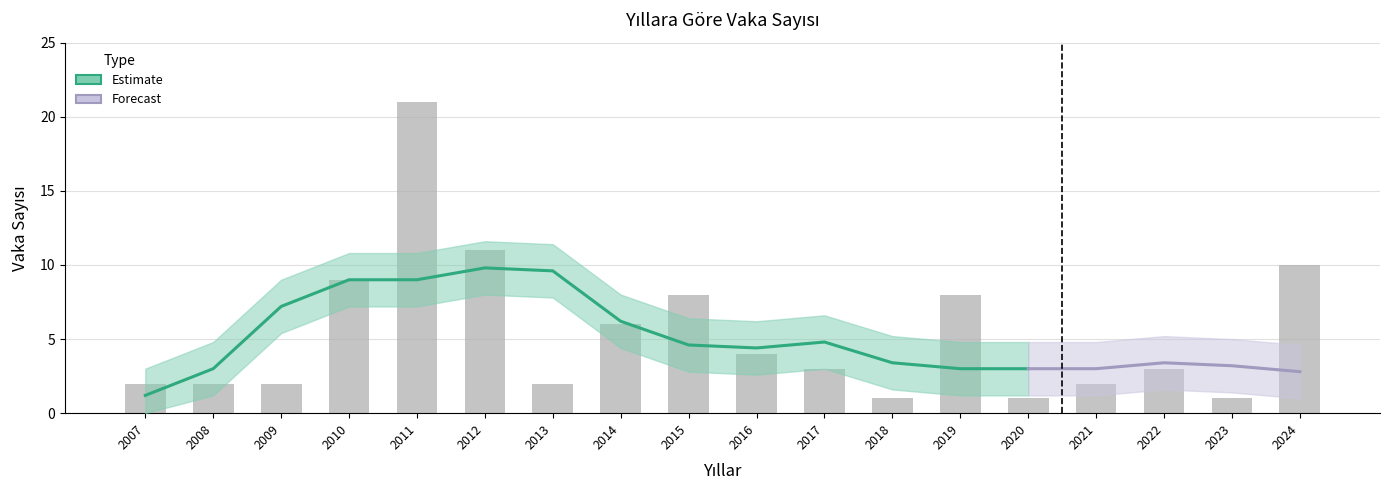

Reading right to left, extract all data points from this chart.

2024=10	2023=1	2022=3	2021=2	2020=1	2019=8	2018=1	2017=3	2016=4	2015=8	2014=6	2013=2	2012=11	2011=21	2010=9	2009=2	2008=2	2007=2